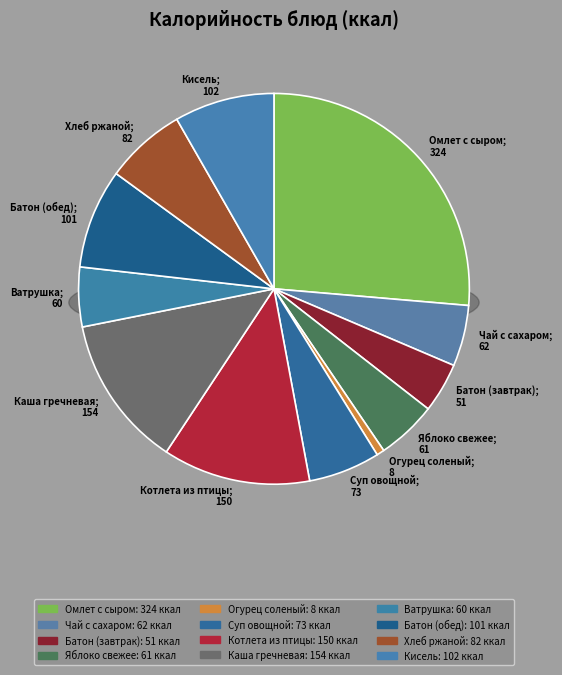

To the nearest percent, what portion does Омлет с сыром represent?

26%